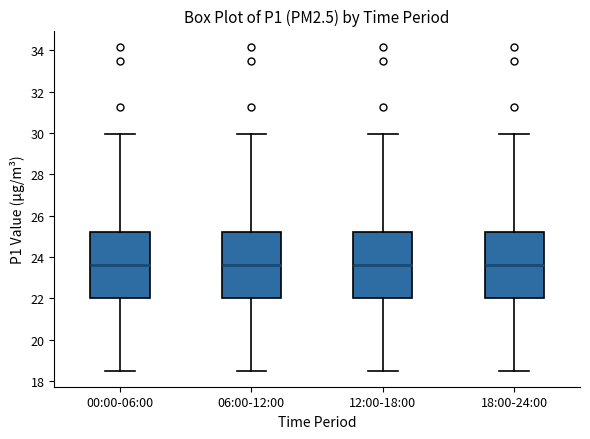

Reading left to right, transcribe this box plot: for each box, give where its median line is, the range the box spans, and where its two whiskers end, as read against the y-axis. The values are not printed on the chart, so give them approximately, as read against the axis.

00:00-06:00: median 23.6, box 22.0 to 25.2, whiskers 18.6 to 30.0
06:00-12:00: median 23.6, box 22.0 to 25.2, whiskers 18.6 to 30.0
12:00-18:00: median 23.6, box 22.0 to 25.2, whiskers 18.6 to 30.0
18:00-24:00: median 23.6, box 22.0 to 25.2, whiskers 18.6 to 30.0